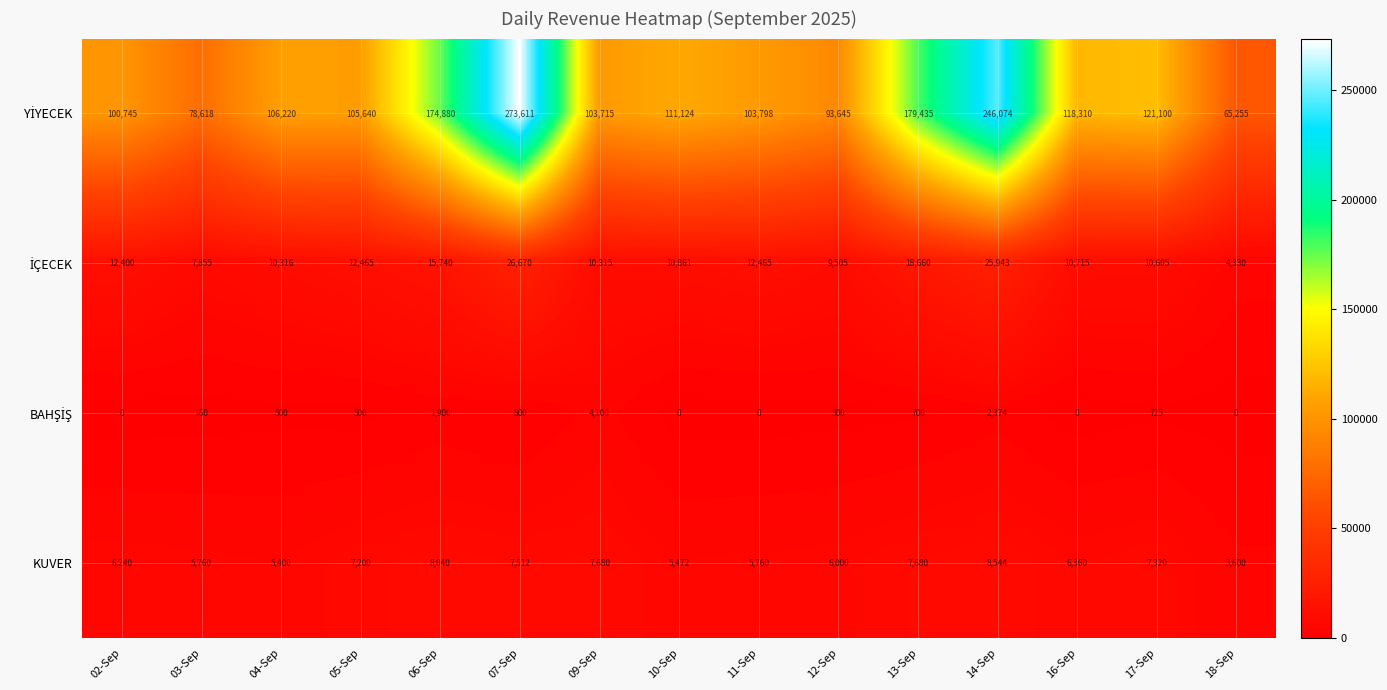

What is the difference between the highest and lowest values at 17-Sep?

120375